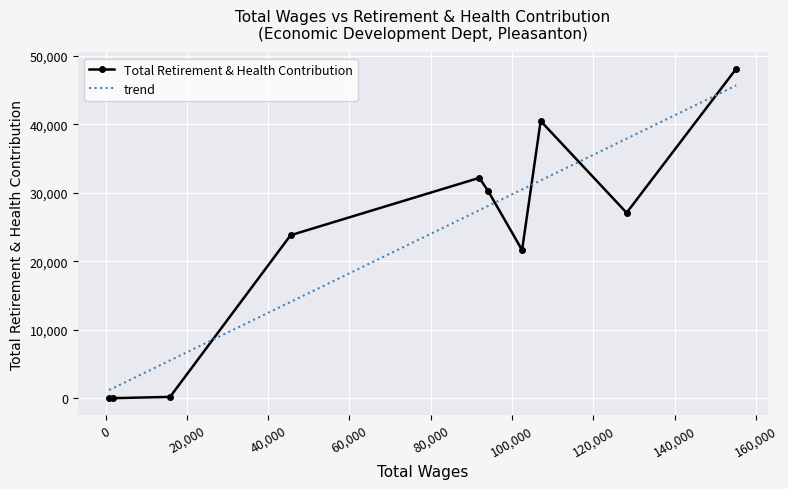

What is the highest value of the Total Retirement & Health Contribution series?

48106